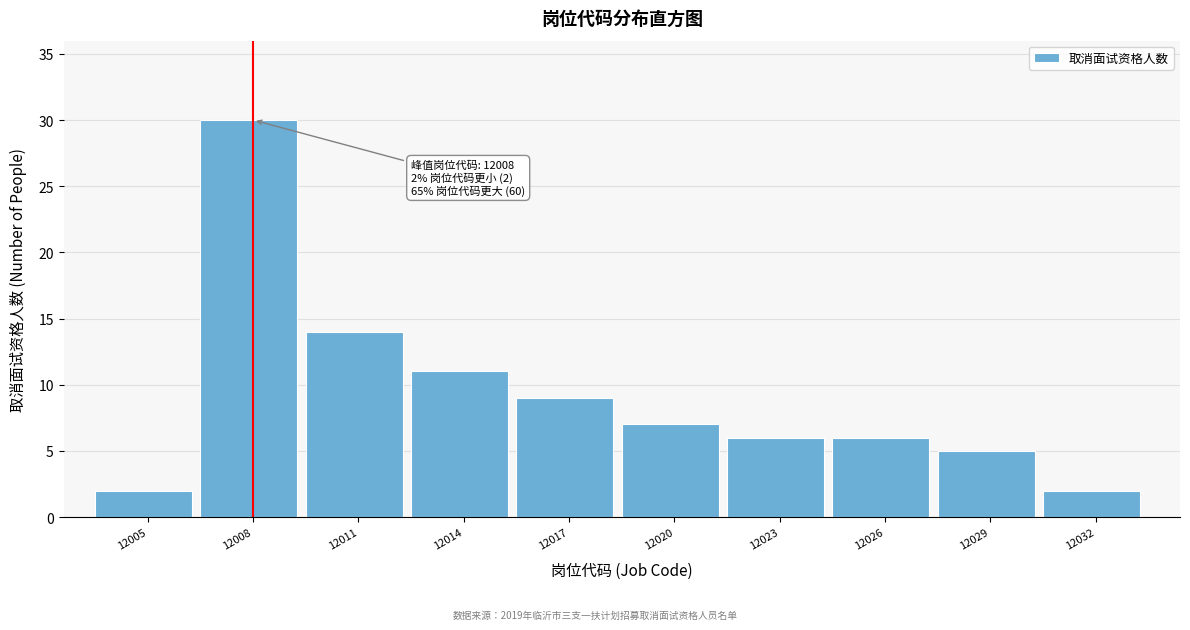

Reading left to right, transcribe all the data shown in this chart.

2	30	14	11	9	7	6	6	5	2